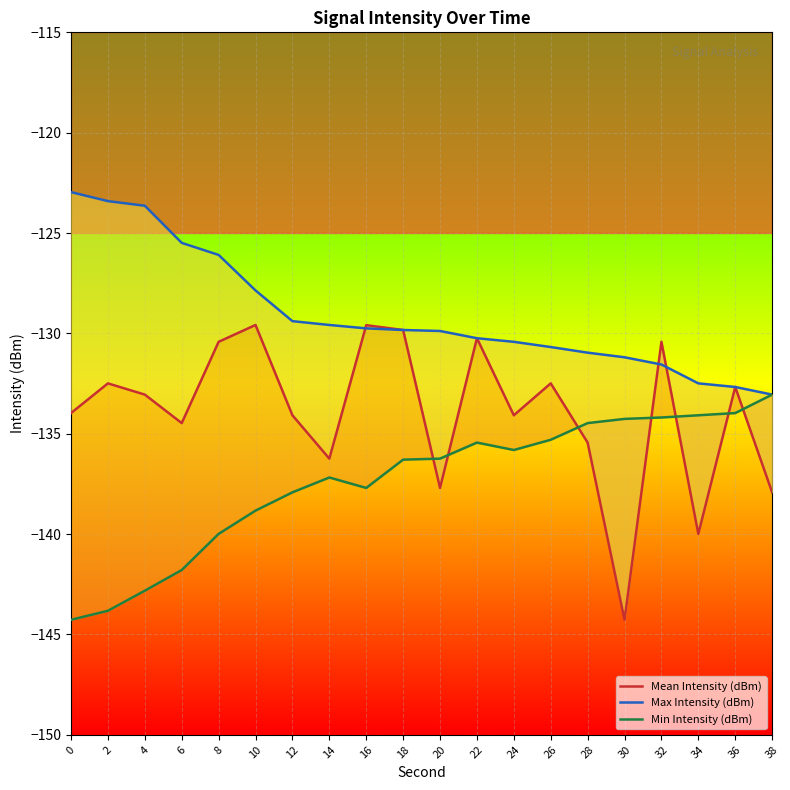

Between 14 and 12, which is larger?

12